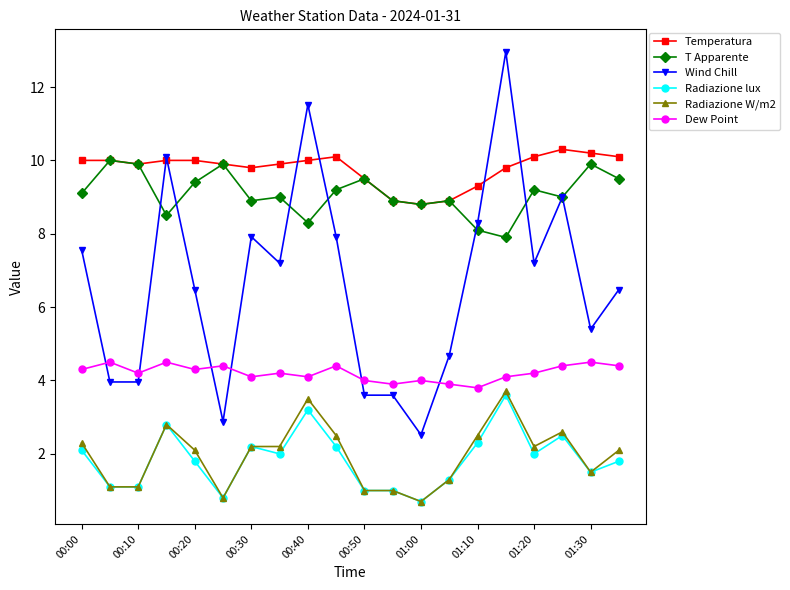

True or false: T Apparente has more than 0 interior local peaks.

True